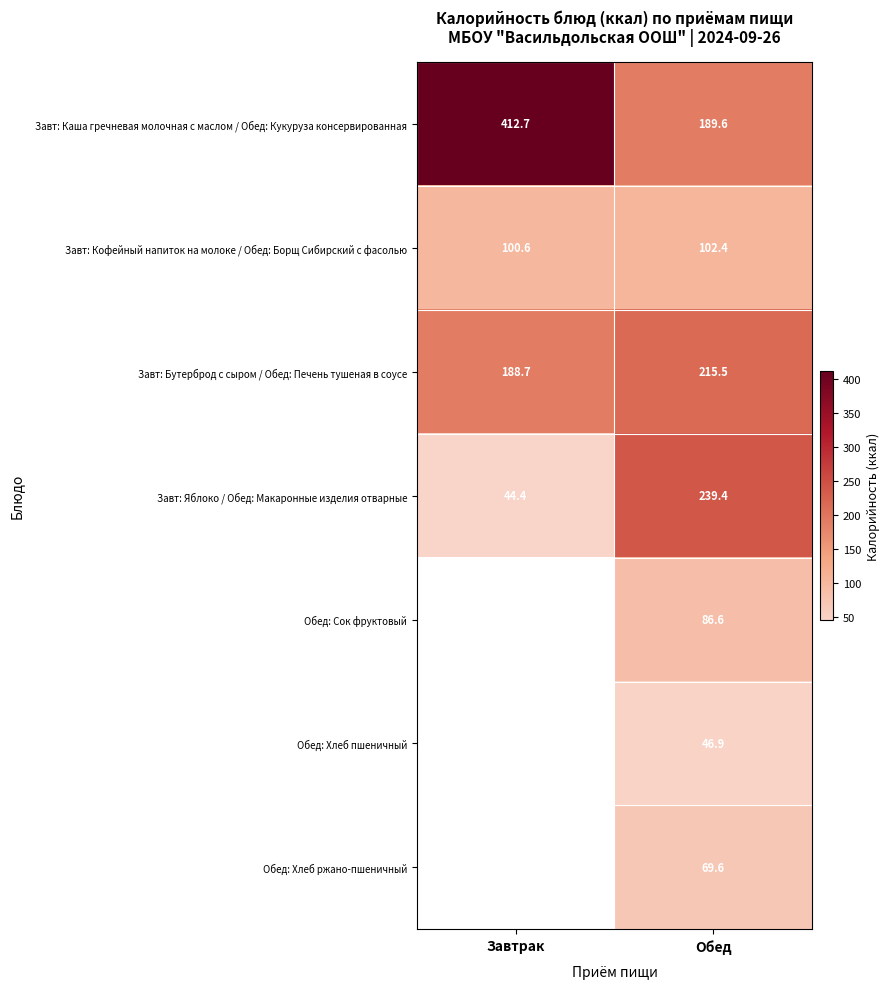

Rank the series at Обед from highest to lowest value.

Завт: Яблоко / Обед: Макаронные изделия отварные, Завт: Бутерброд с сыром / Обед: Печень тушеная в соусе, Завт: Каша гречневая молочная с маслом / Обед: Кукуруза консервированная, Завт: Кофейный напиток на молоке / Обед: Борщ Сибирский с фасолью, Обед: Сок фруктовый, Обед: Хлеб ржано-пшеничный, Обед: Хлеб пшеничный